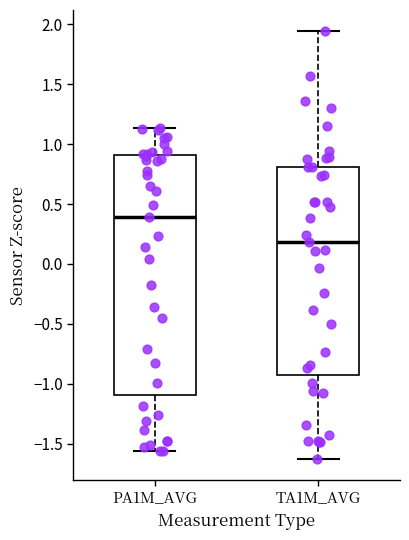

Reading left to right, transcribe this box plot: for each box, give where its median line is, the range the box spans, and where its two whiskers end, as read against the y-axis. The values are not printed on the chart, so give them approximately, as read against the axis.

PA1M_AVG: median 0.40, box -1.10 to 0.90, whiskers -1.55 to 1.15
TA1M_AVG: median 0.20, box -0.95 to 0.80, whiskers -1.65 to 1.95